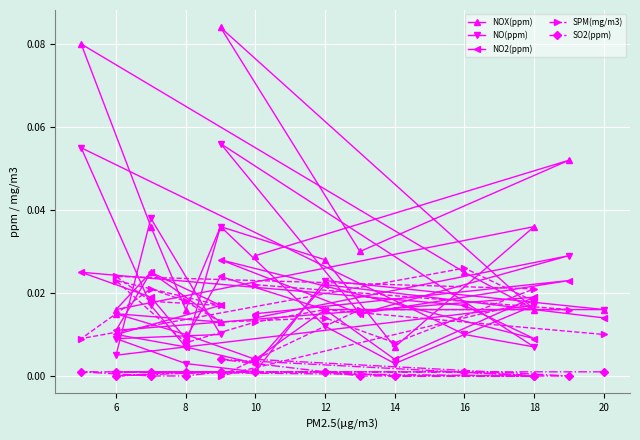

What is the label of the 5th point from the left?

18